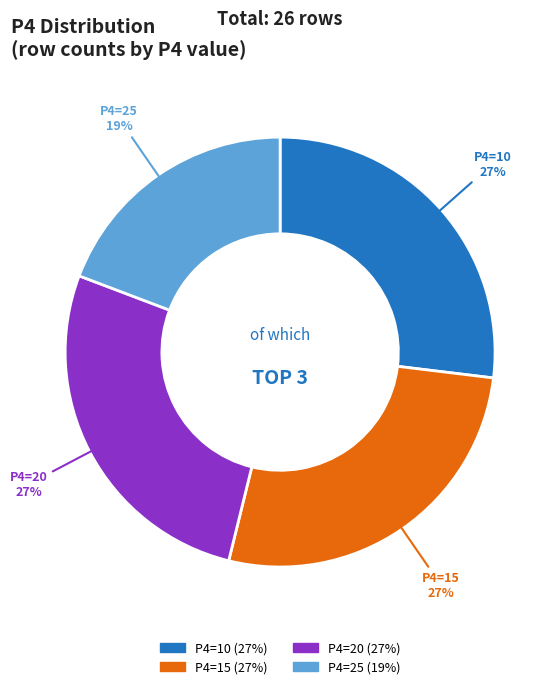

Does any single category account for the majority?

No